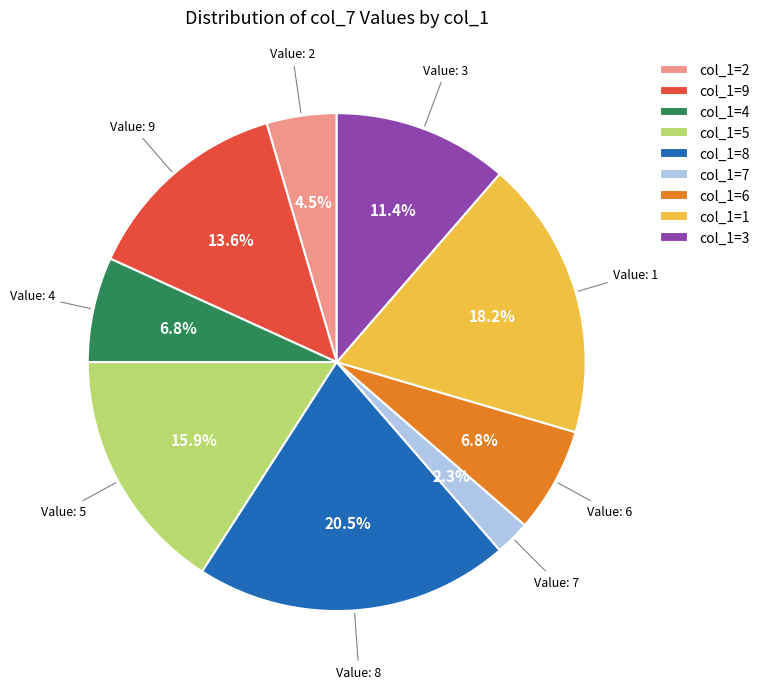

Is the sum of col_1=6 and col_1=5 greater than half?

No